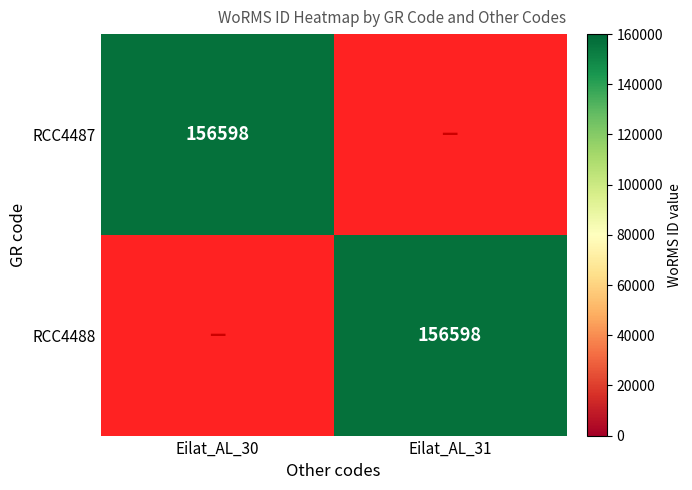

How many data points does each series have?

2